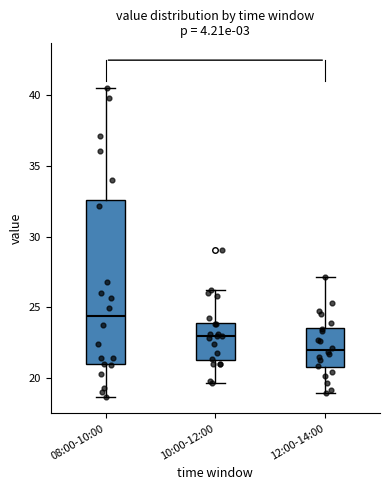

Reading left to right, read every box against the y-axis: the position of its median line, the range the box covers, and the ends of its whiskers. The values are not printed on the chart, so give them approximately, as read against the axis.

08:00-10:00: median 24.5, box 21.0 to 32.5, whiskers 18.5 to 40.5
10:00-12:00: median 23.0, box 21.5 to 24.0, whiskers 19.5 to 26.0
12:00-14:00: median 22.0, box 21.0 to 23.5, whiskers 19.0 to 27.0